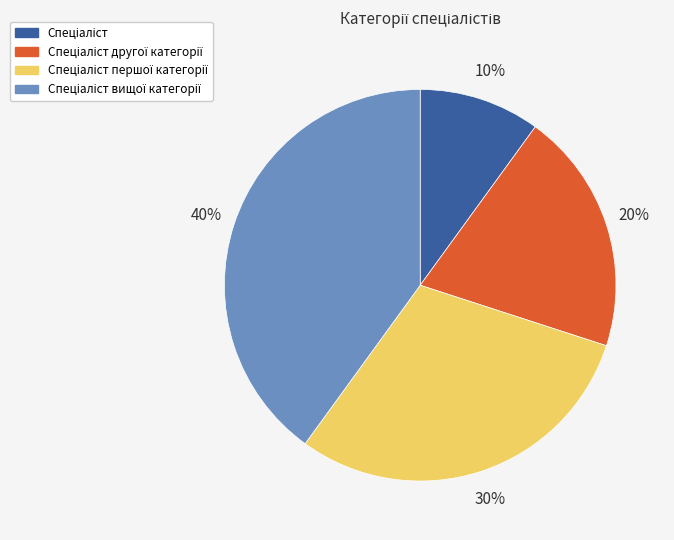

Is there a majority slice in this chart?

No